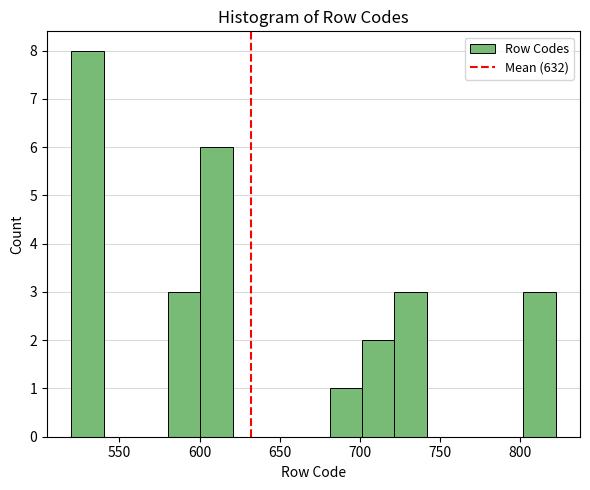

Over which range of the x-axis is the bar tallest?

520 to 540